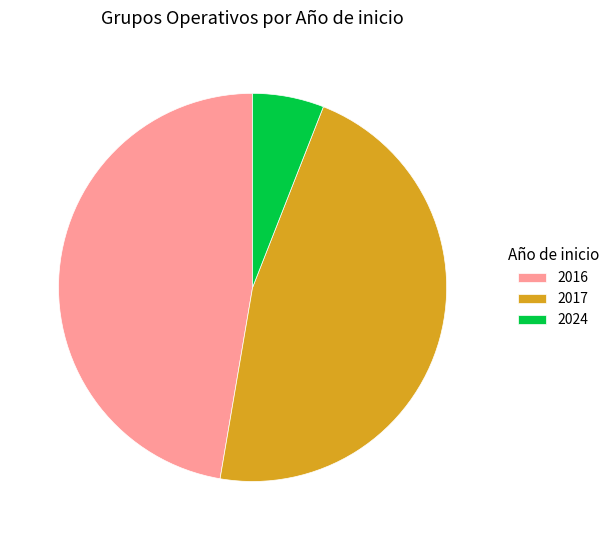

Which has a higher value, 2024 or 2017?

2017